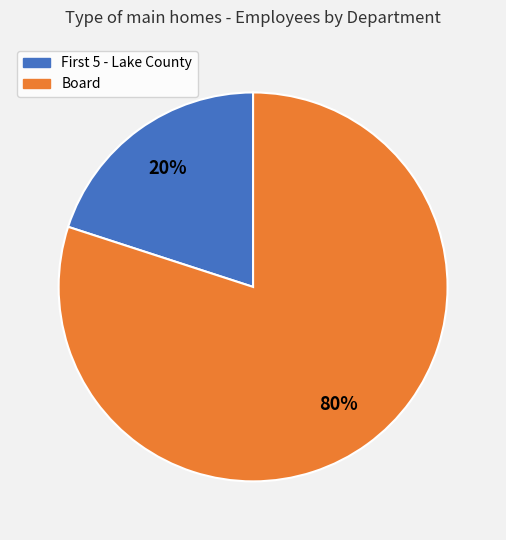

Does any single category account for the majority?

Yes